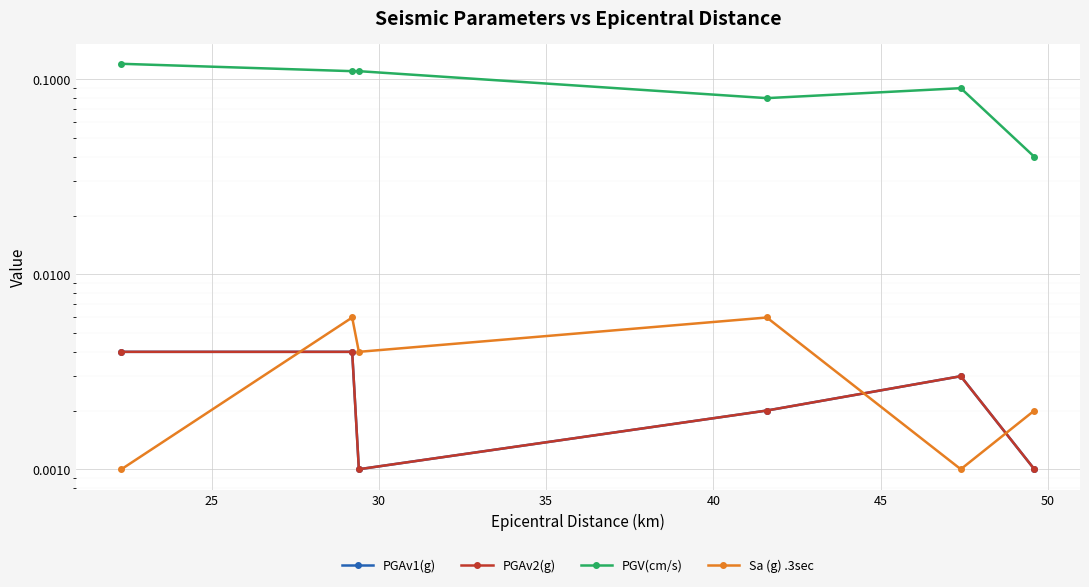

In PGAv2(g), how many points are higher than both neighbors (excluding endpoints)?

1